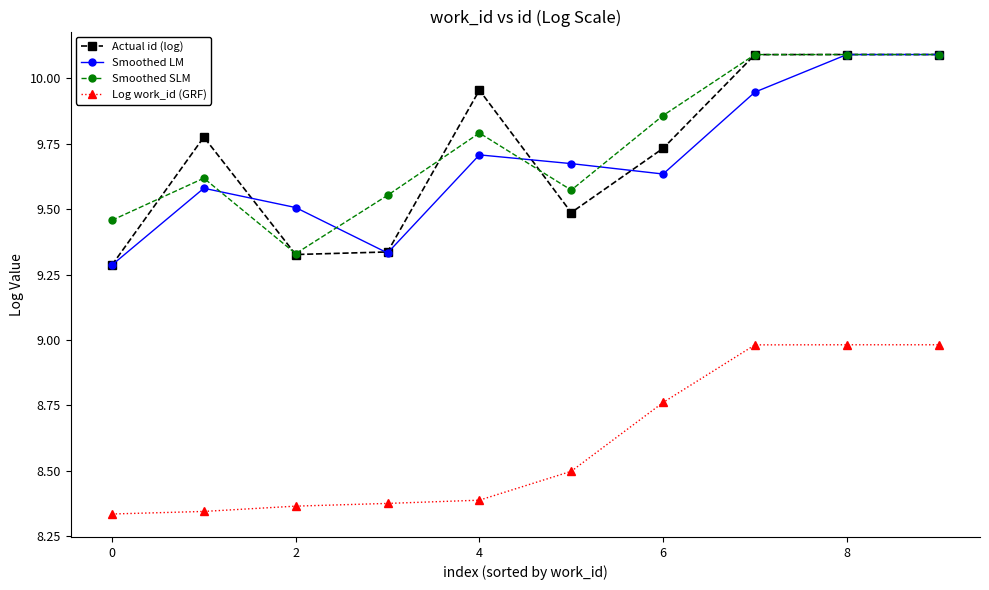

What is the value of the Log work_id (GRF) point at the 9th from the left?

9.0